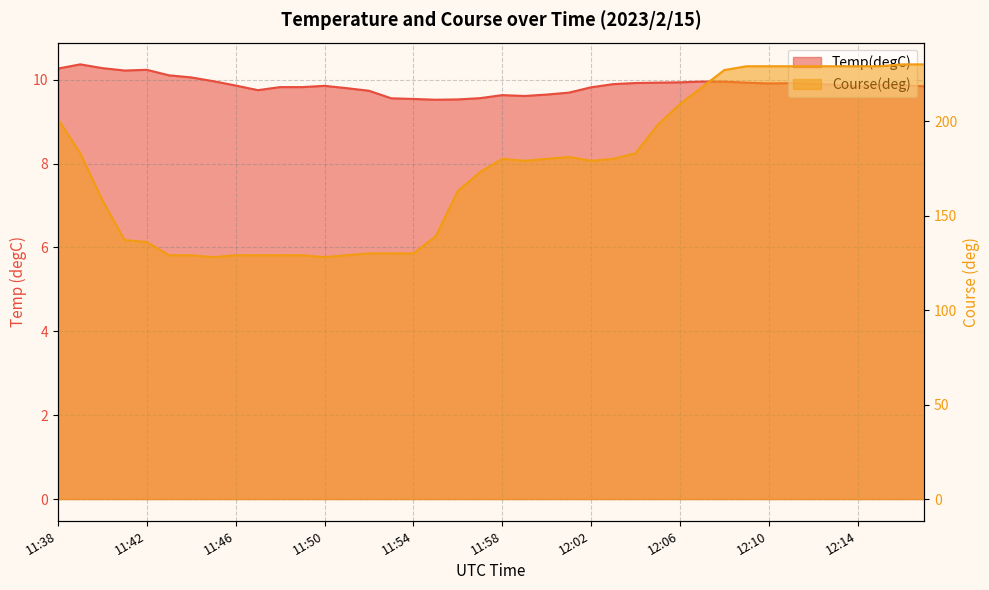

How many data points in Course(deg) are above 180?

17